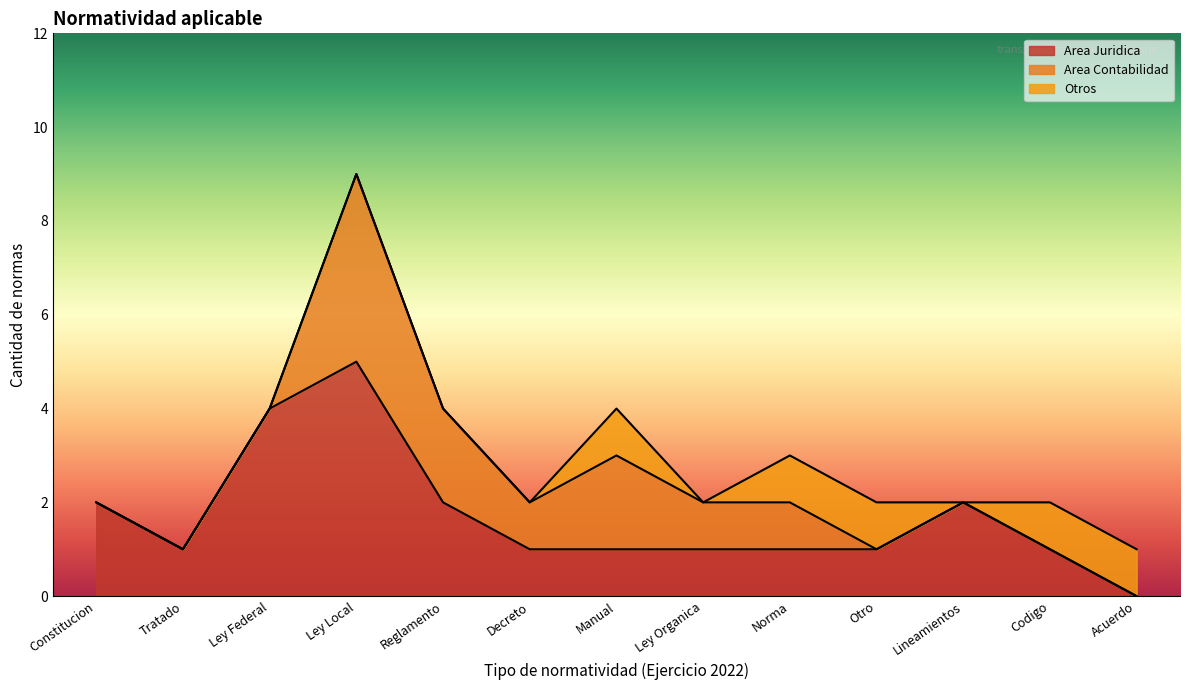

True or false: Reglamento and Ley Local cross at least once.

False